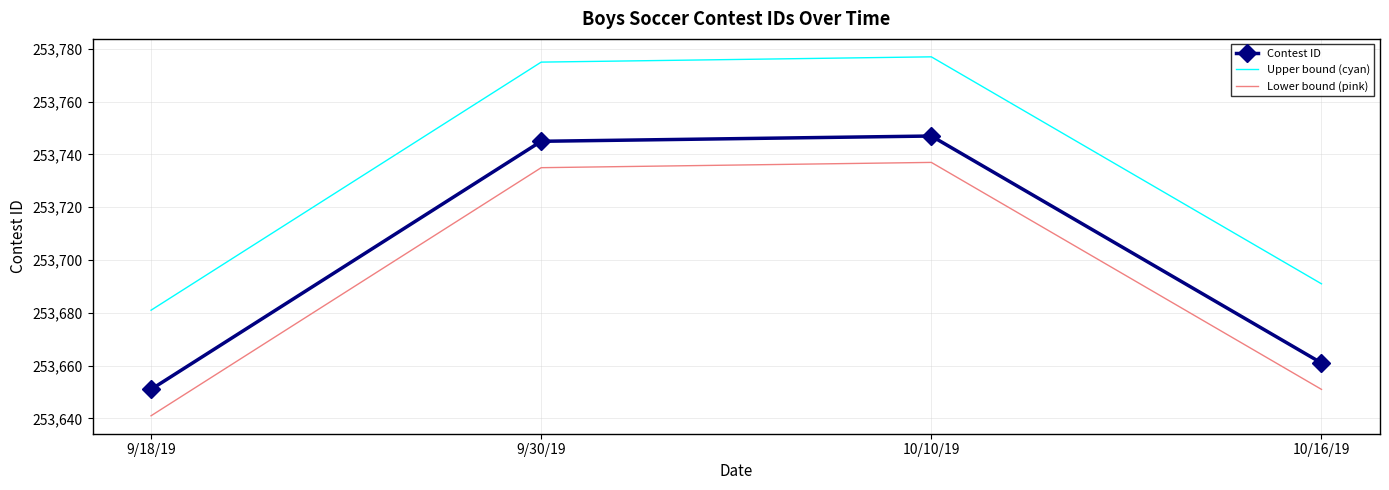

Where is Contest ID nearest to the value 253699?

10/16/19